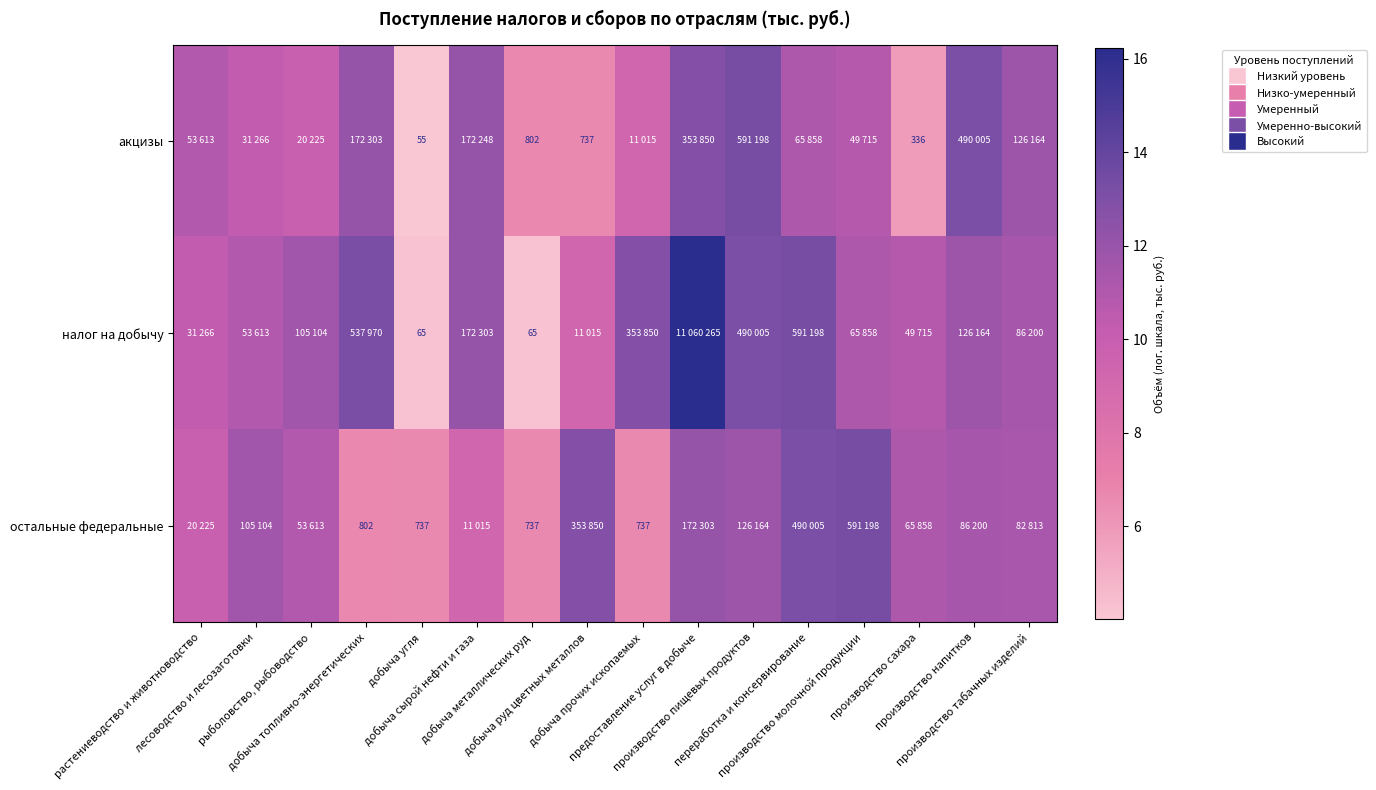

At which label does налог на добычу first exceed 11?

рыболовство, рыбоводство